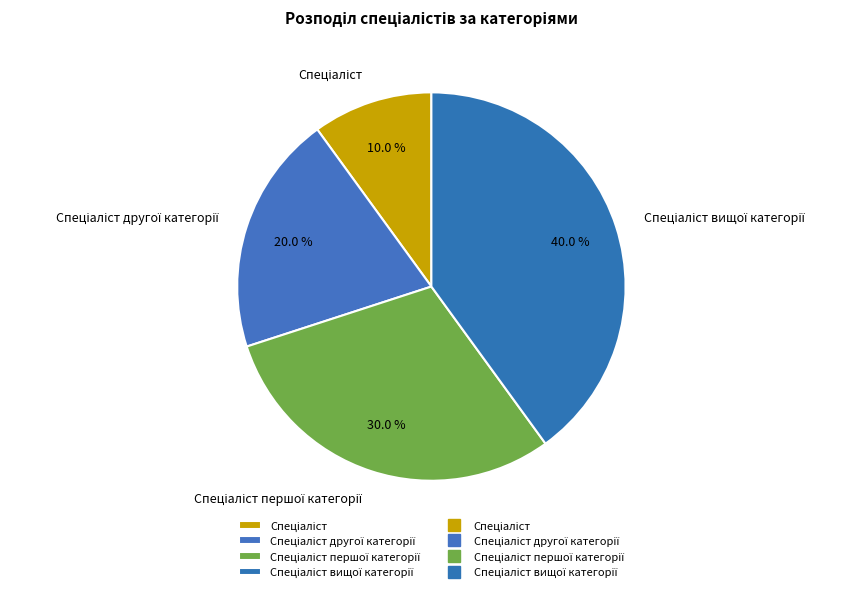

Does any single category account for the majority?

No